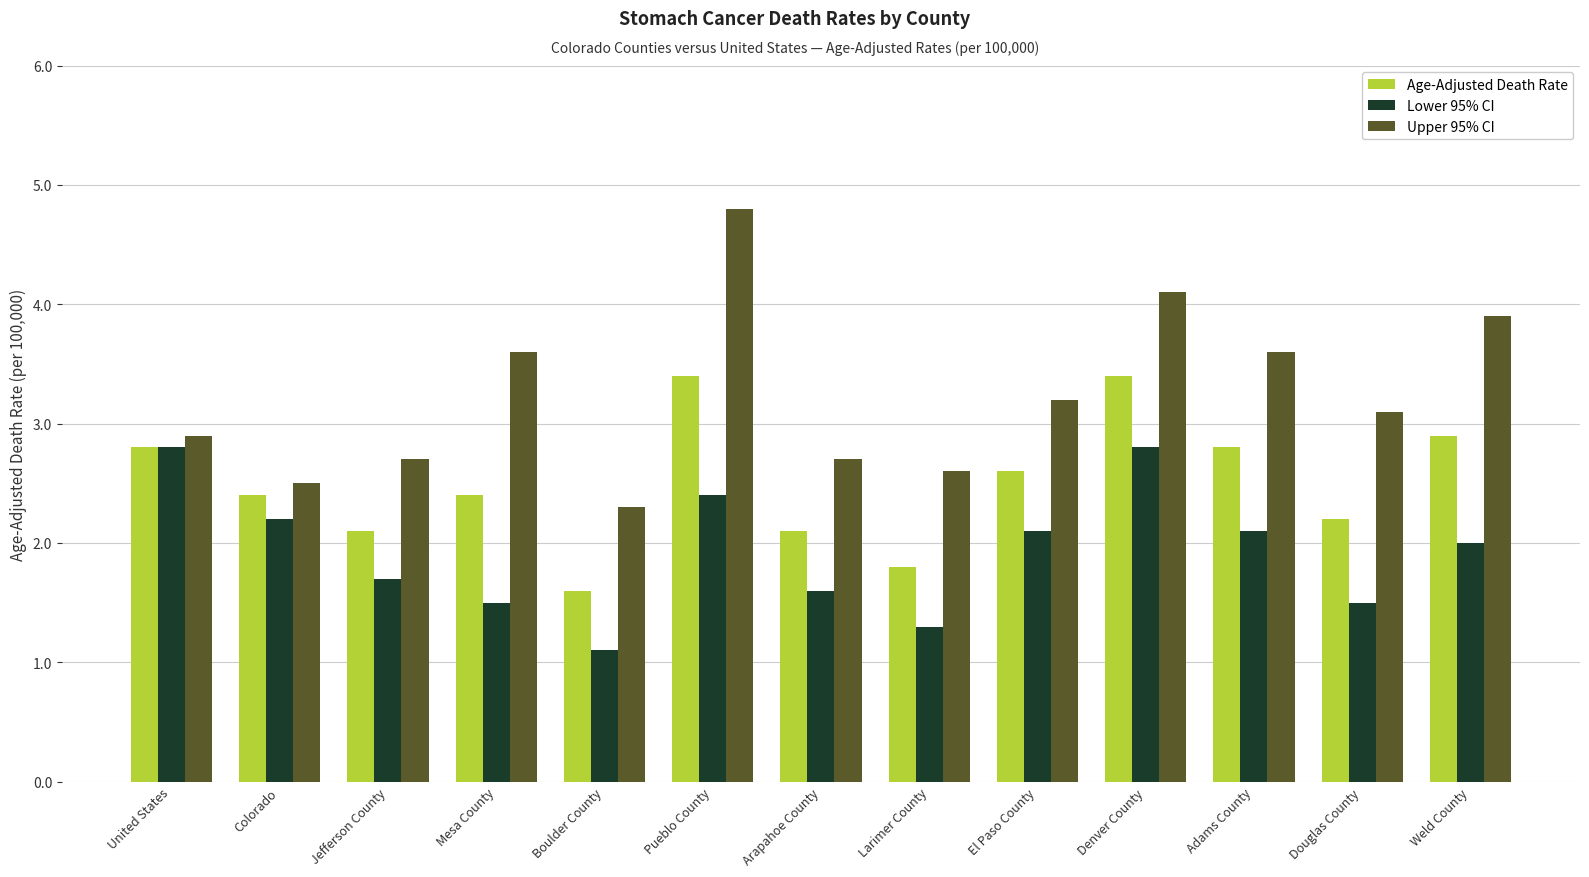

What is the spread (max minus min) of values at Arapahoe County?

1.1